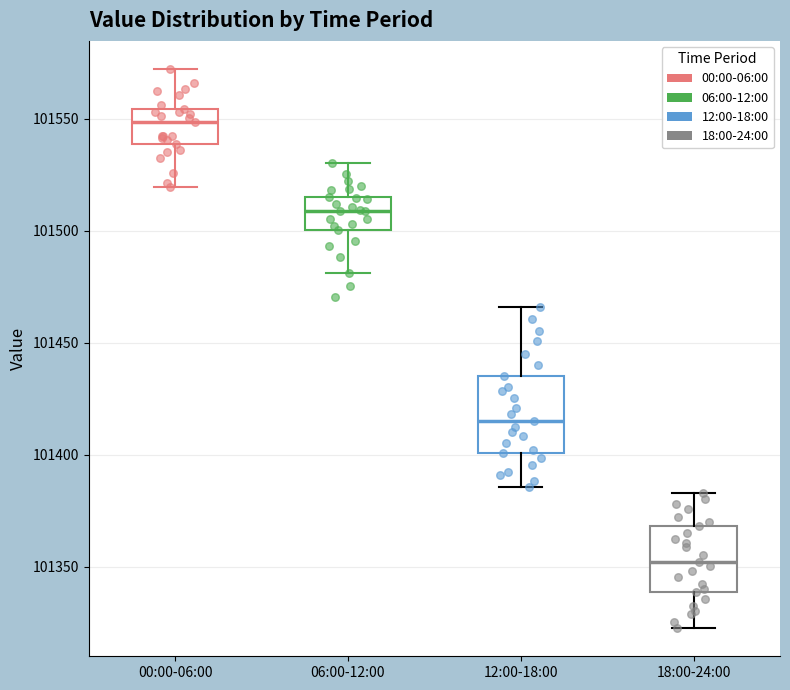

Reading left to right, transcribe this box plot: for each box, give where its median line is, the range the box spans, and where its two whiskers end, as read against the y-axis. The values are not printed on the chart, so give them approximately, as read against the axis.

00:00-06:00: median 101550, box 101540 to 101555, whiskers 101520 to 101570
06:00-12:00: median 101510, box 101500 to 101515, whiskers 101480 to 101530
12:00-18:00: median 101415, box 101400 to 101435, whiskers 101385 to 101465
18:00-24:00: median 101350, box 101340 to 101370, whiskers 101325 to 101385